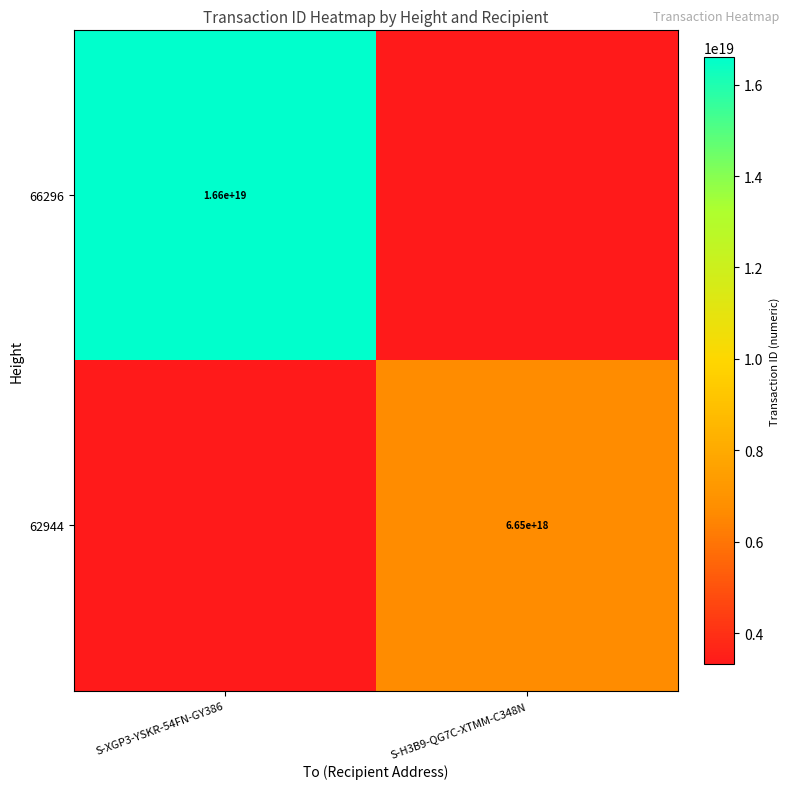

True or false: 66296 has a value of 16600000000000000000 at S-XGP3-YSKR-54FN-GY386.

True